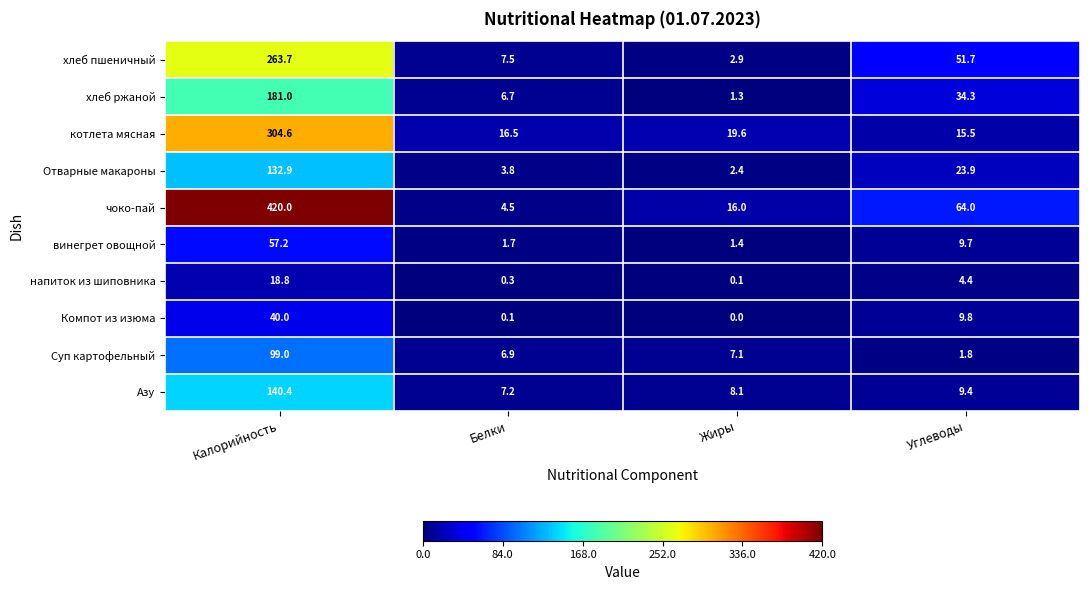

What is the maximum value shown in the chart?

420.0